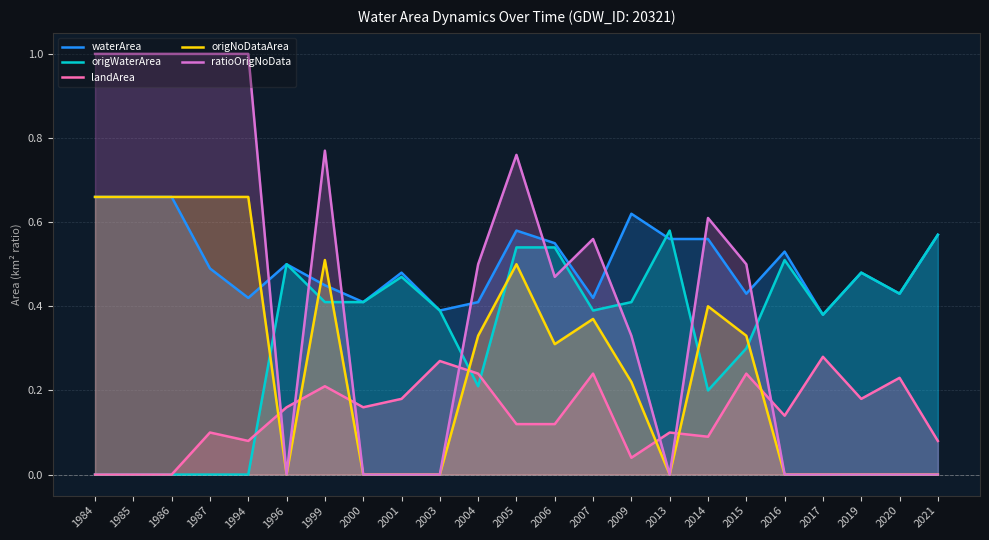

True or false: origNoDataArea and waterArea intersect in this chart.

True